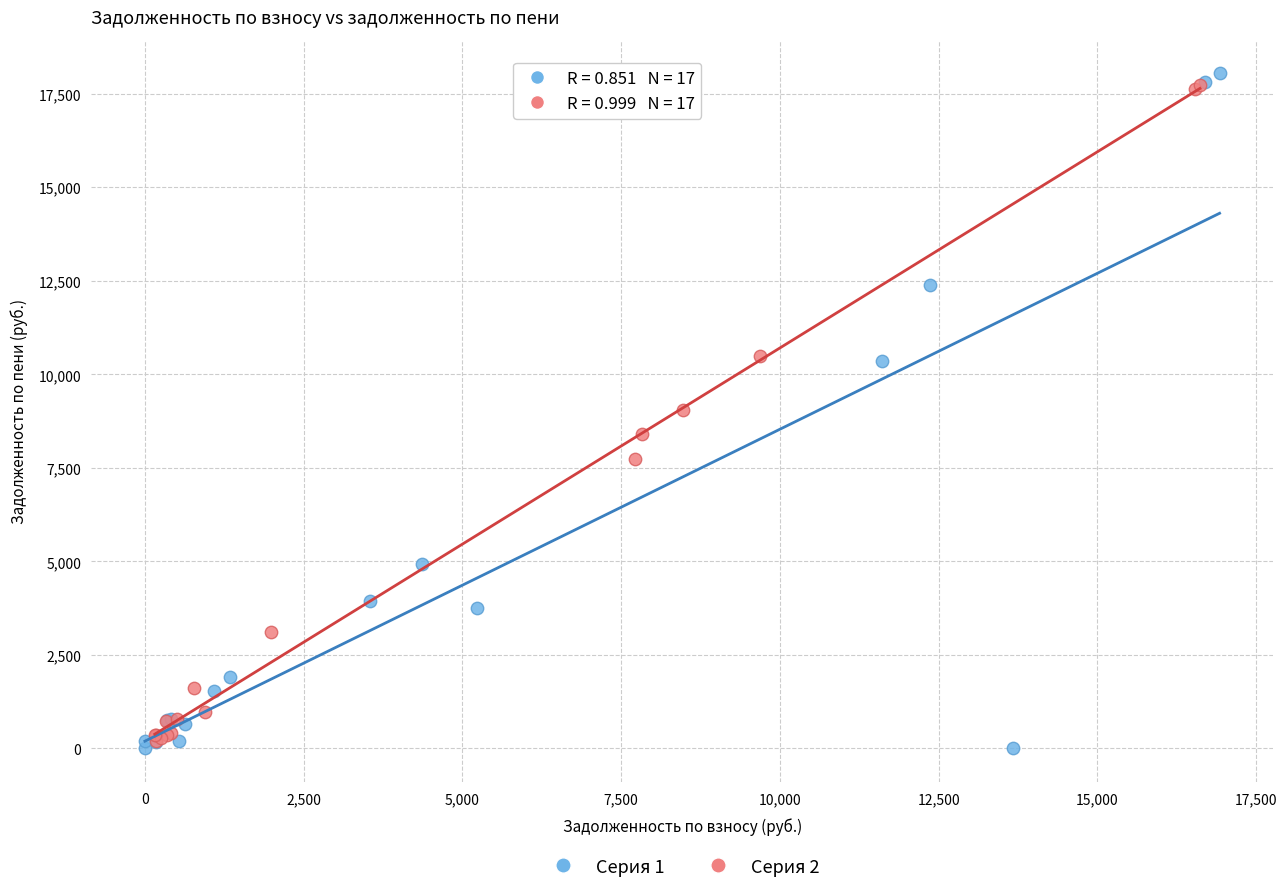

Which series has the widest spread of Y values?

Серия 1